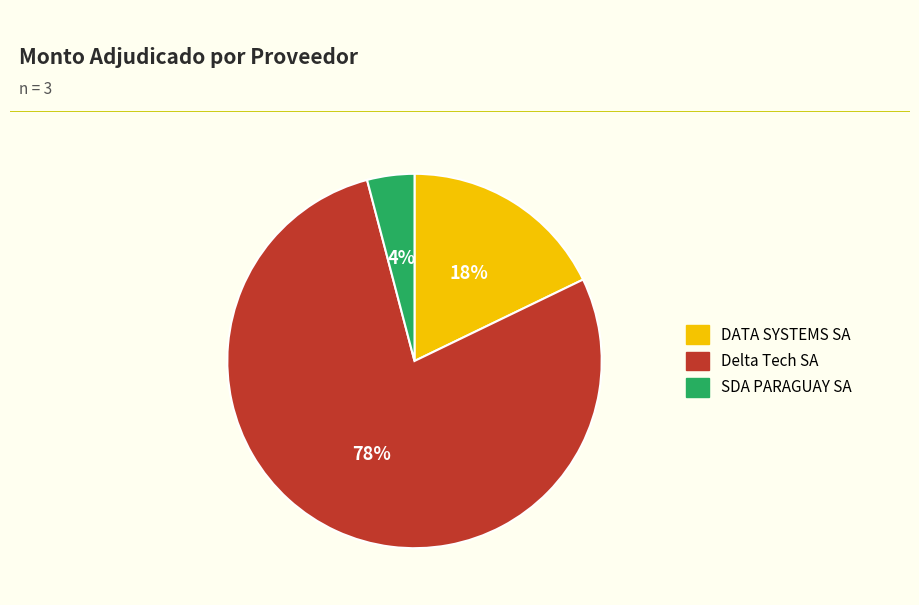

Between DATA SYSTEMS SA and Delta Tech SA, which is larger?

Delta Tech SA